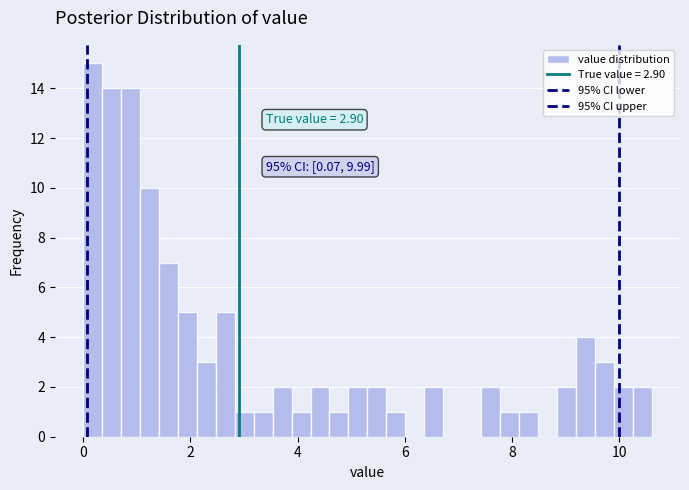

Around what value on the x-axis is the tallest bar? Give the approximate position of its centre, as read against the axis.

0.2